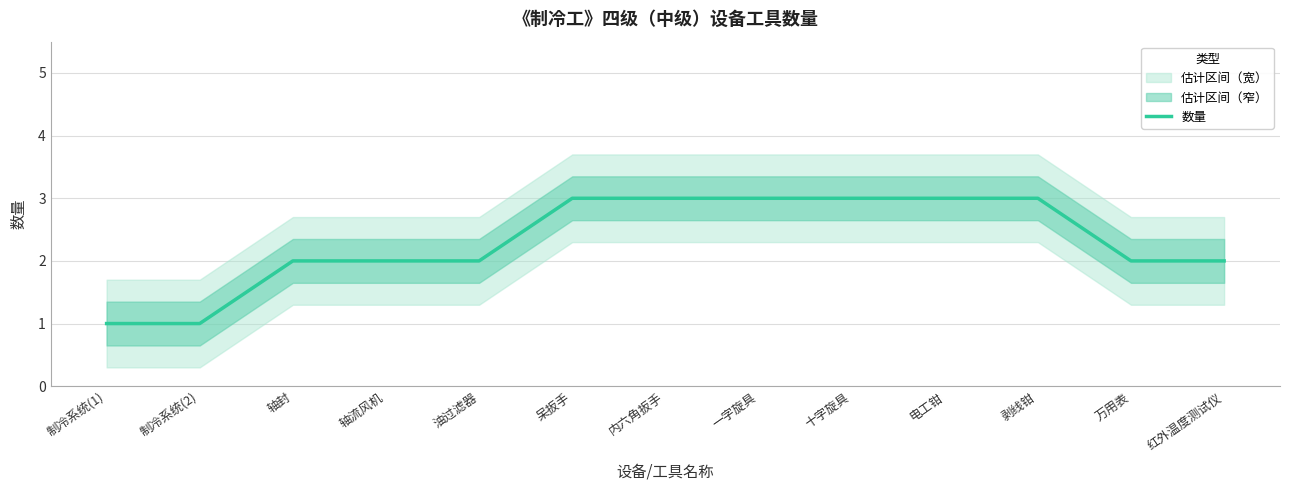

Is it true that the value at 油过滤器 is 3?

False